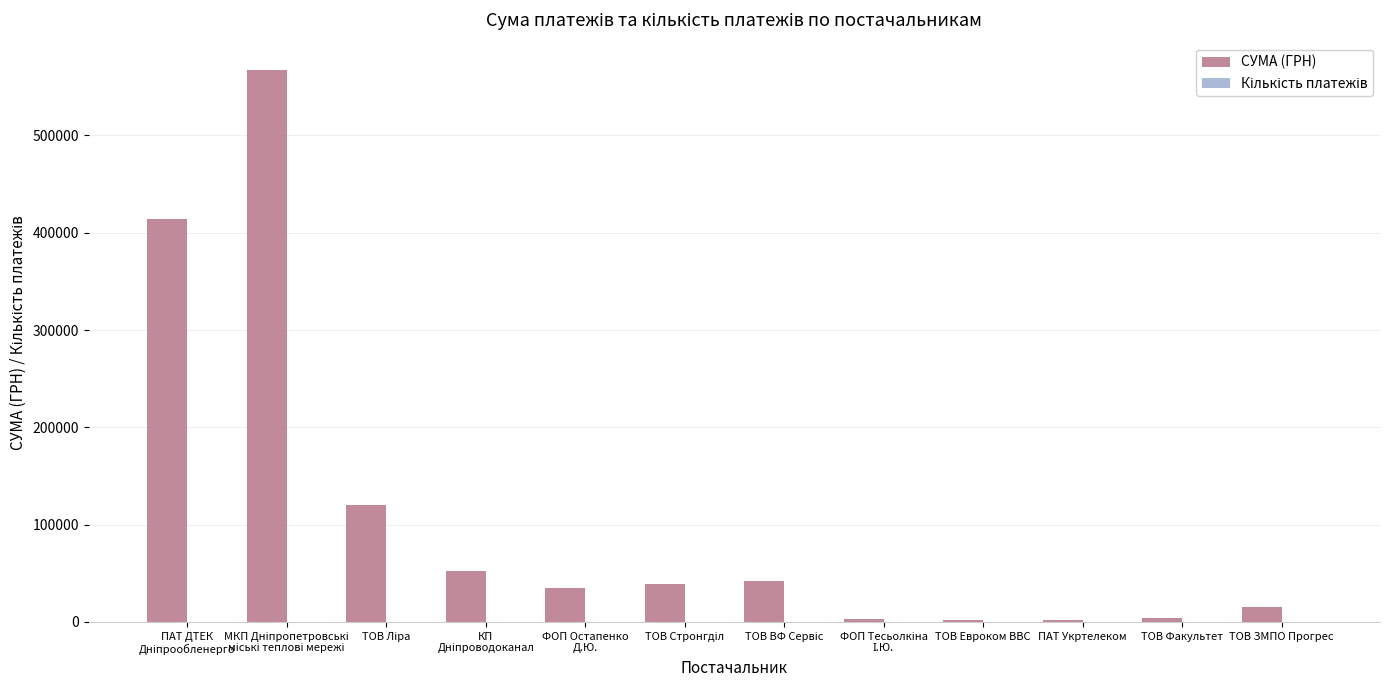

What is the greatest value displayed?

567022.9